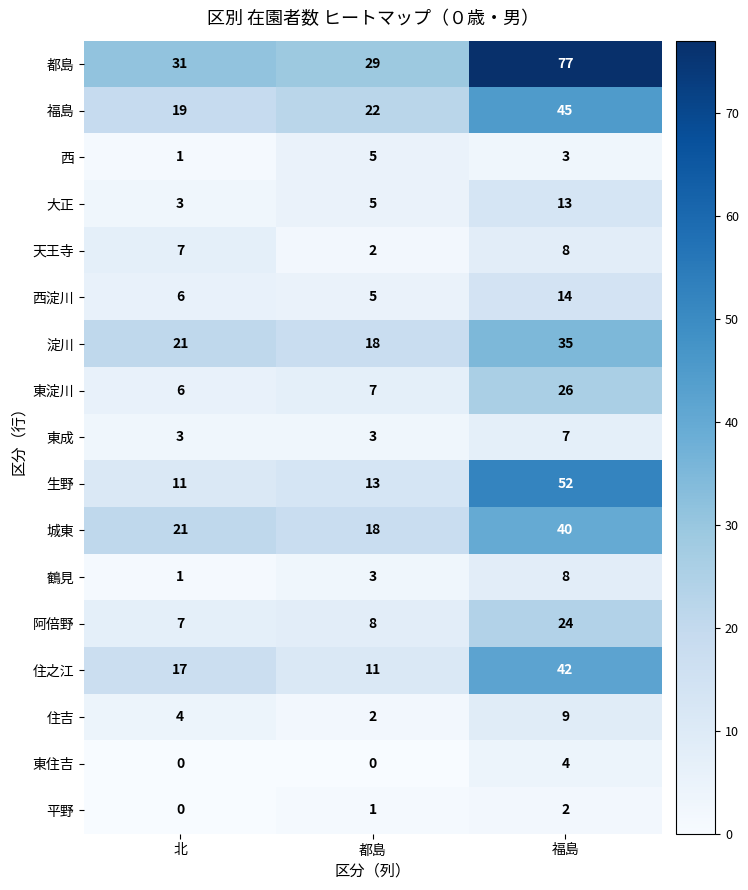

At which label is 西淀川 closest to 9?

北